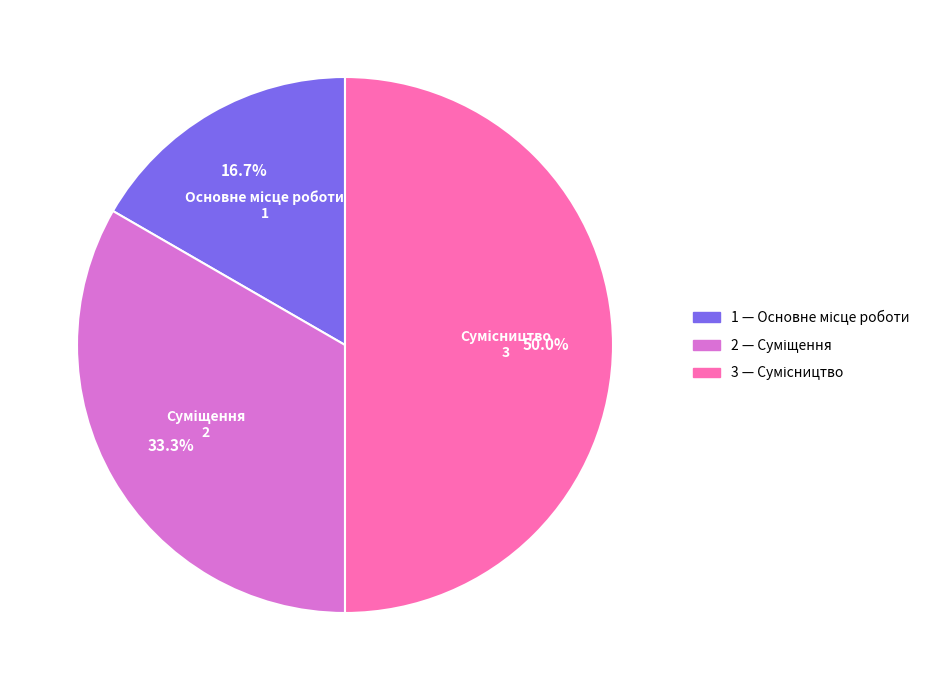

Which slice is the smallest?

Основне місце роботи